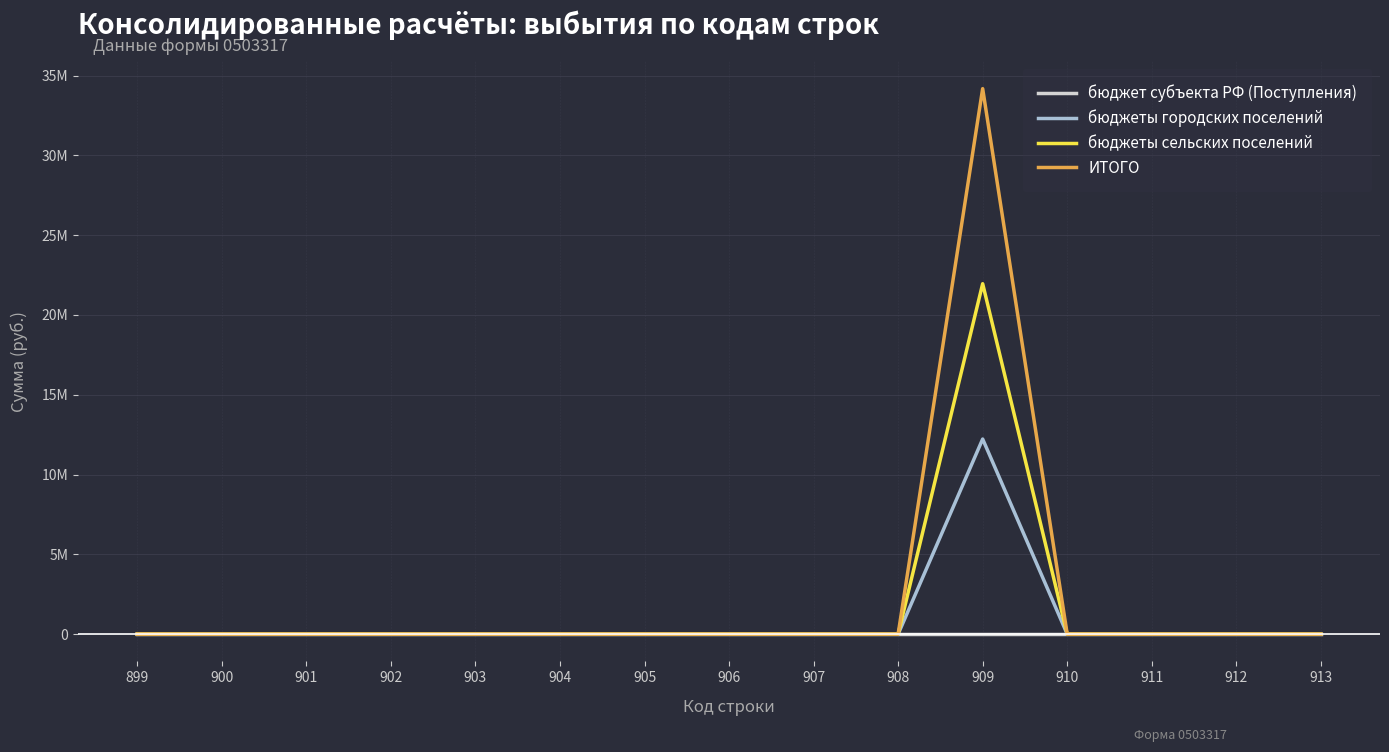

True or false: бюджеты городских поселений and ИТОГО intersect in this chart.

False